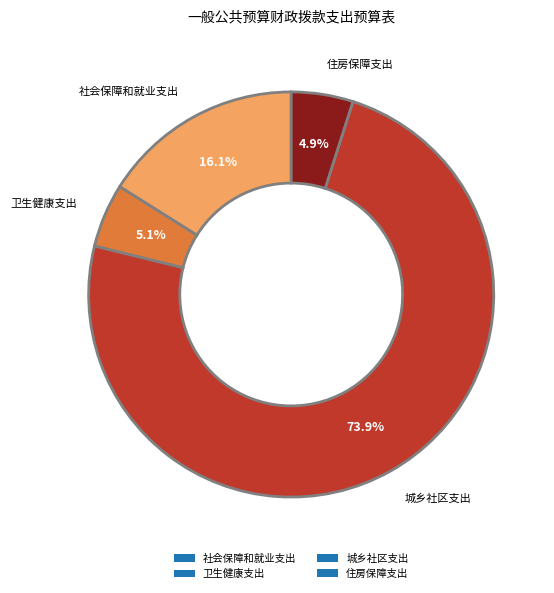

Approximately how many times larger is the value at 城乡社区支出 compared to 社会保障和就业支出?

4.6